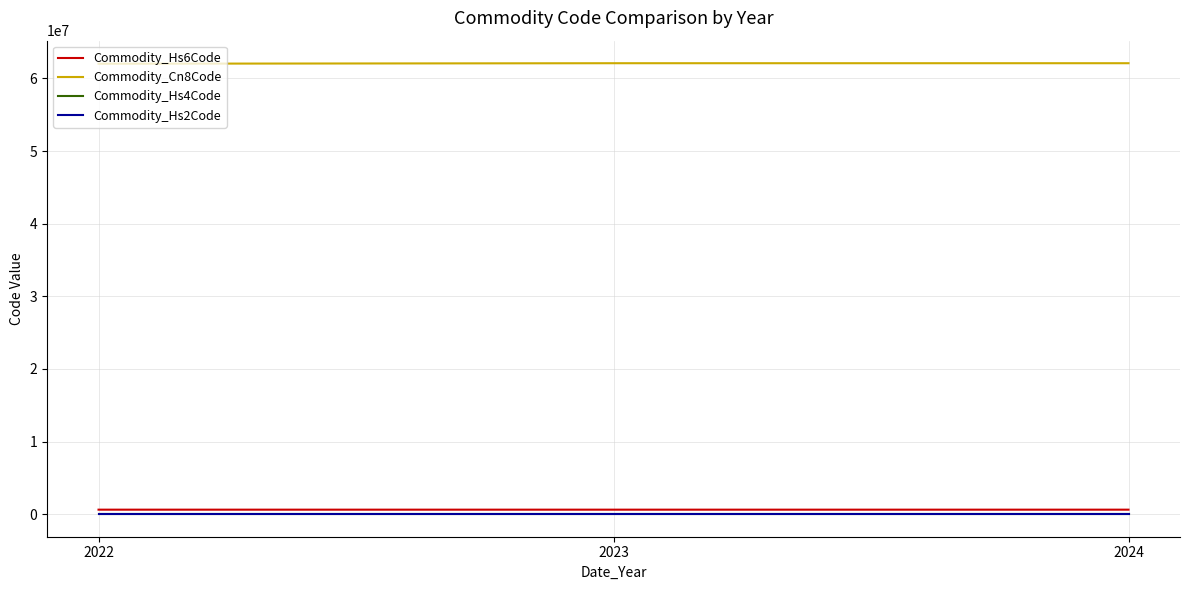

Is the value of Commodity_Hs2Code at 2024 greater than the value of Commodity_Cn8Code at 2023?

No